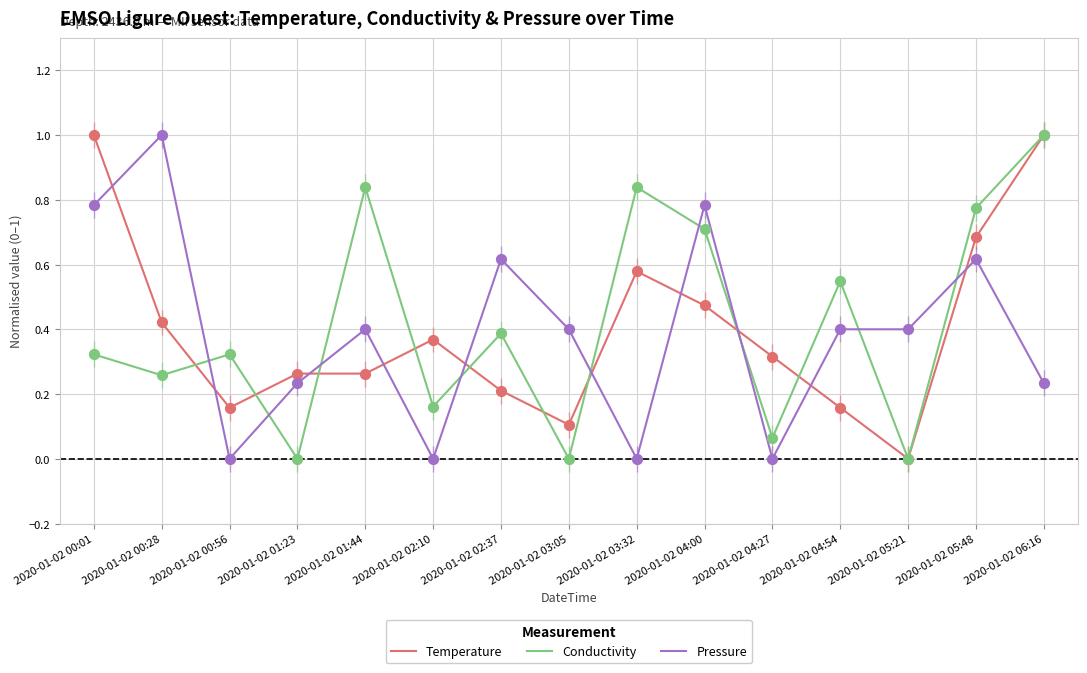

Between 2020-01-02 02:37 and 2020-01-02 04:00, which series saw the biggest shift?

Conductivity